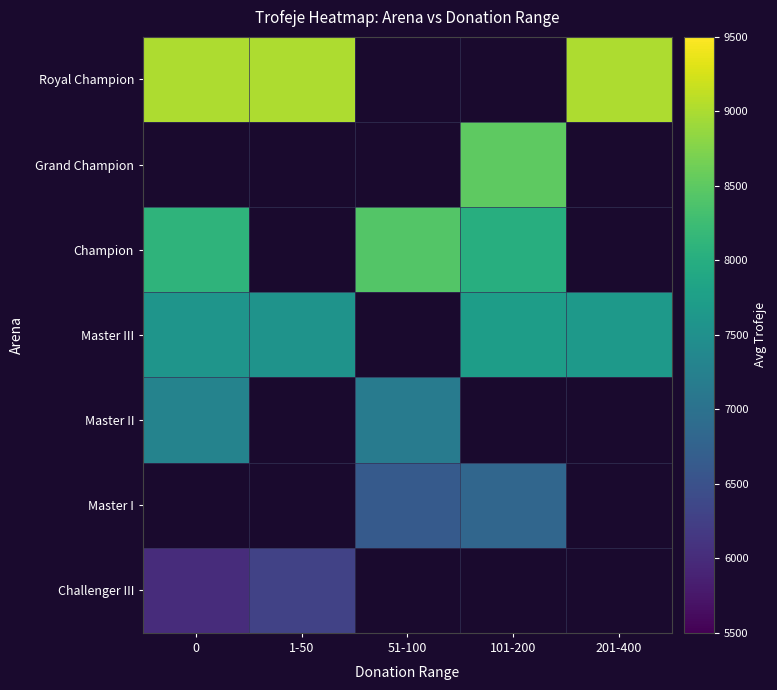

The Challenger III series shows 2875.1 at 1-50. True or false?

False